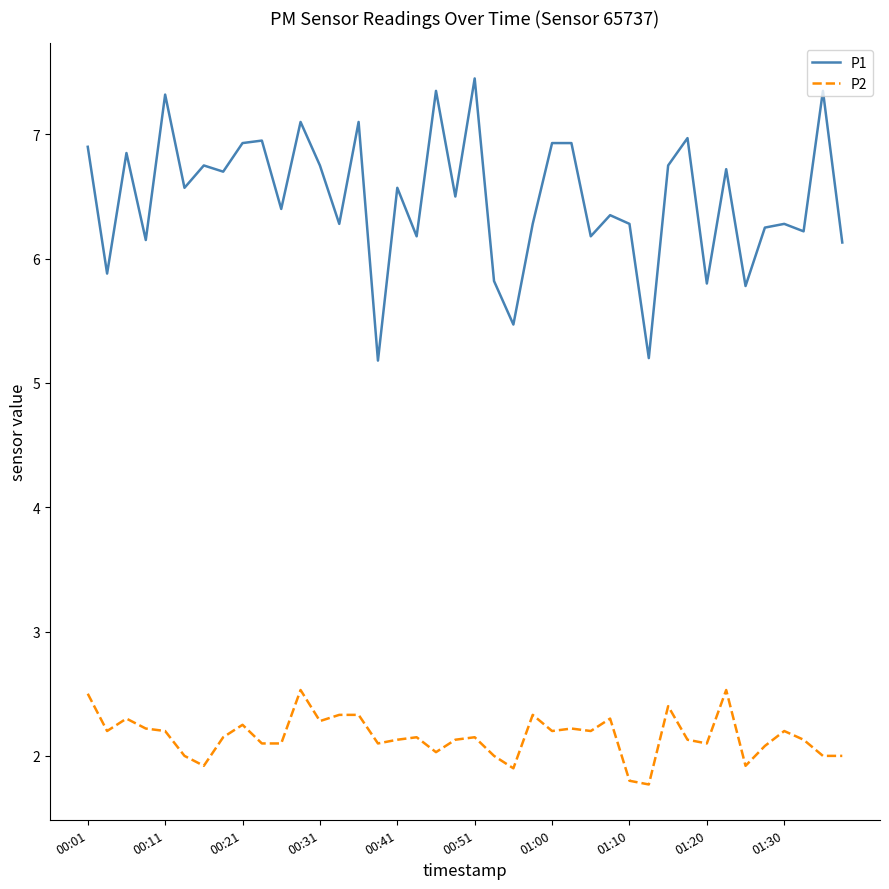

Which series has the largest total across all categories?

P1